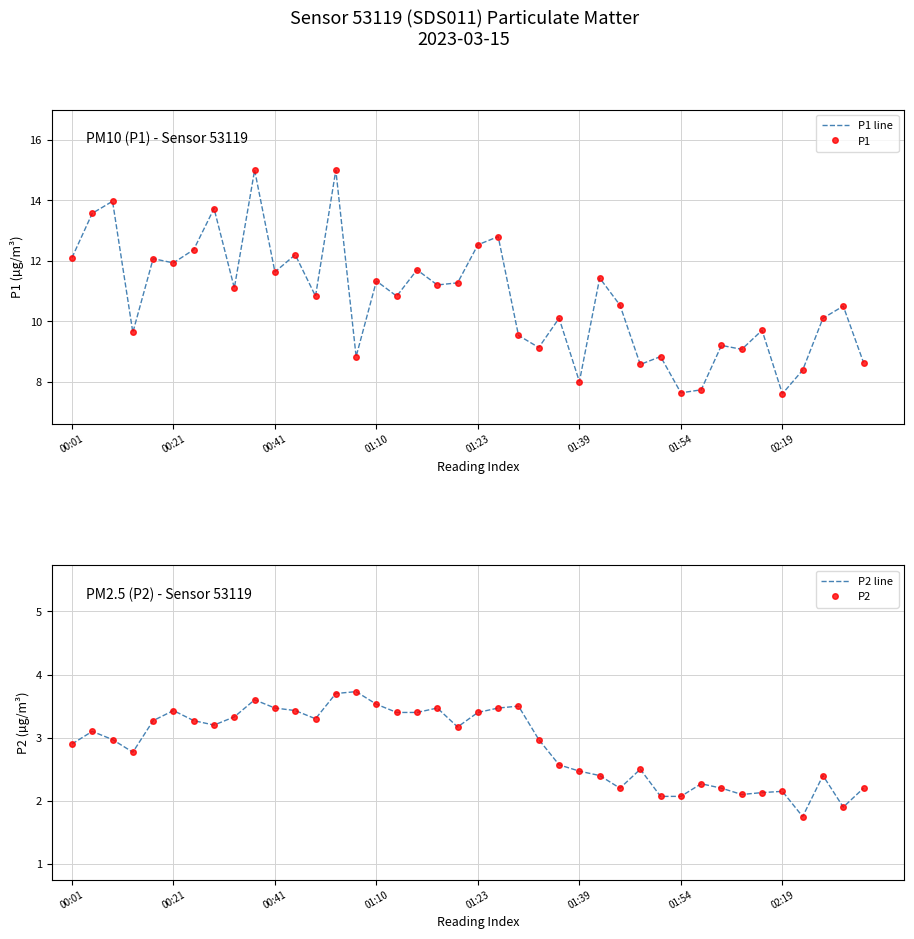

What is the value of the P1 point at the 8th from the left?

13.7